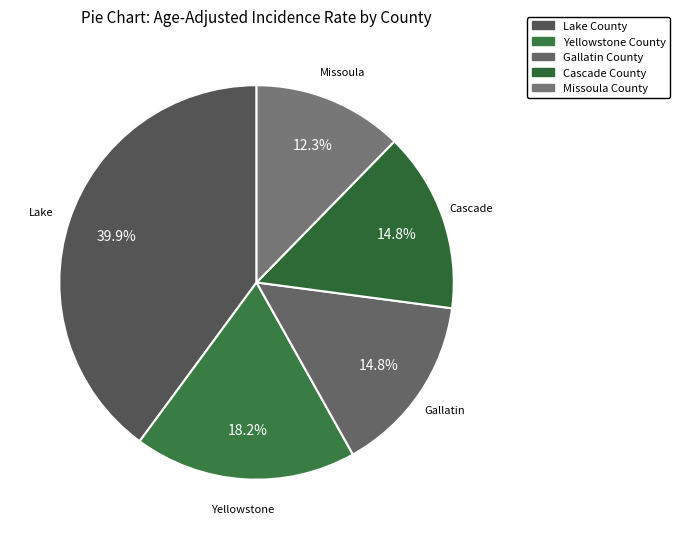

What is the total percentage of Lake County and Yellowstone County?

58.1%